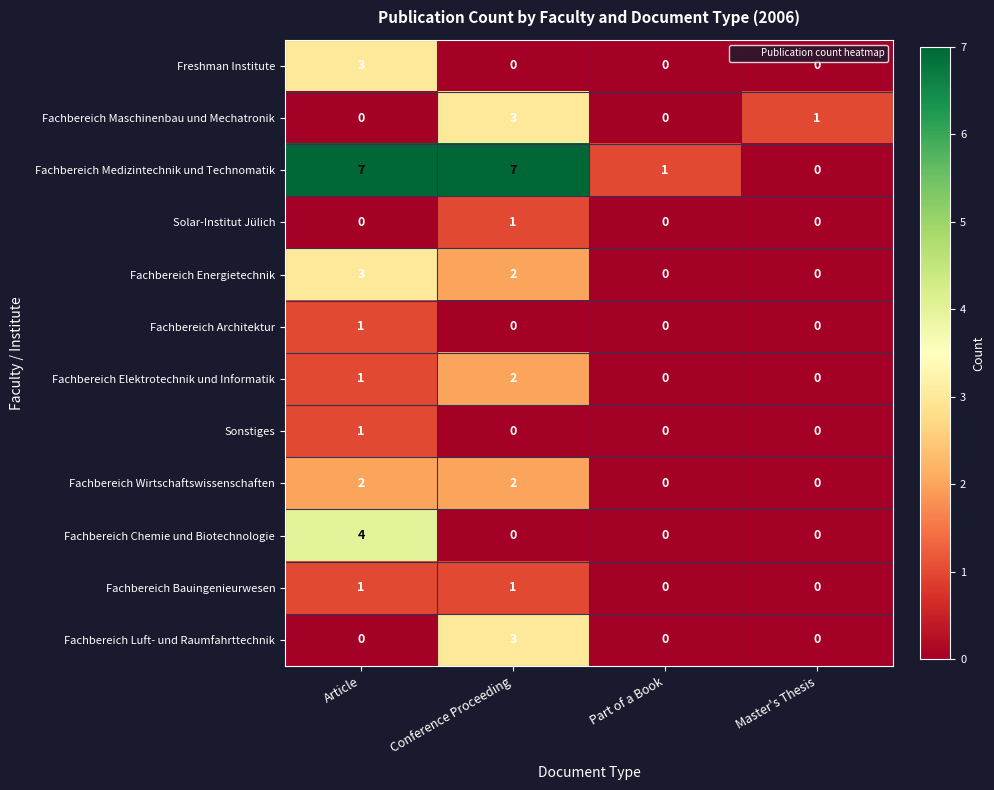

What is the total value across all series at Article?

23